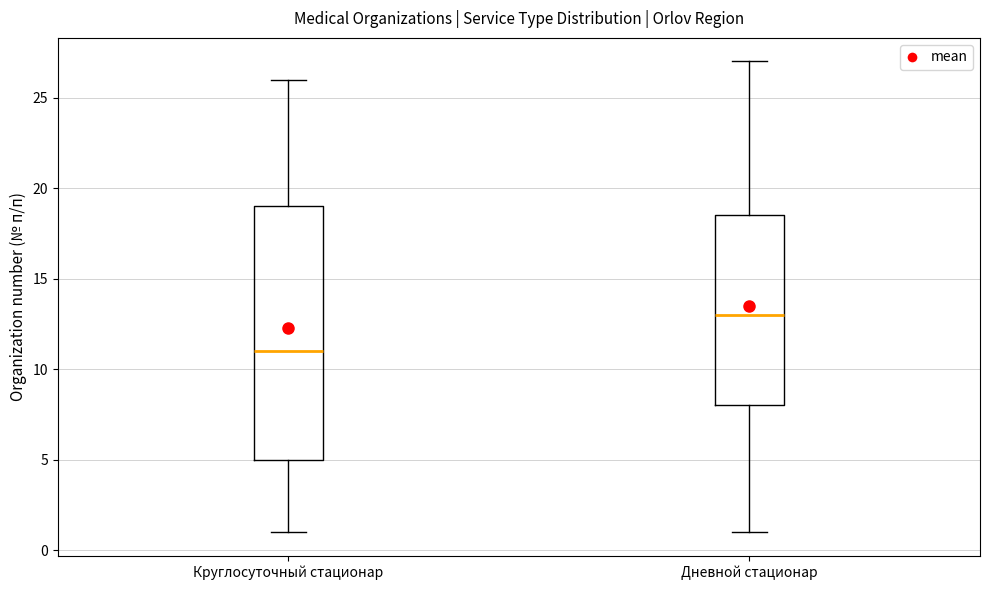

Where does the lower whisker of the box for Круглосуточный стационар end on the y-axis? The values are not printed on the chart, so give them approximately, as read against the axis.

1.0